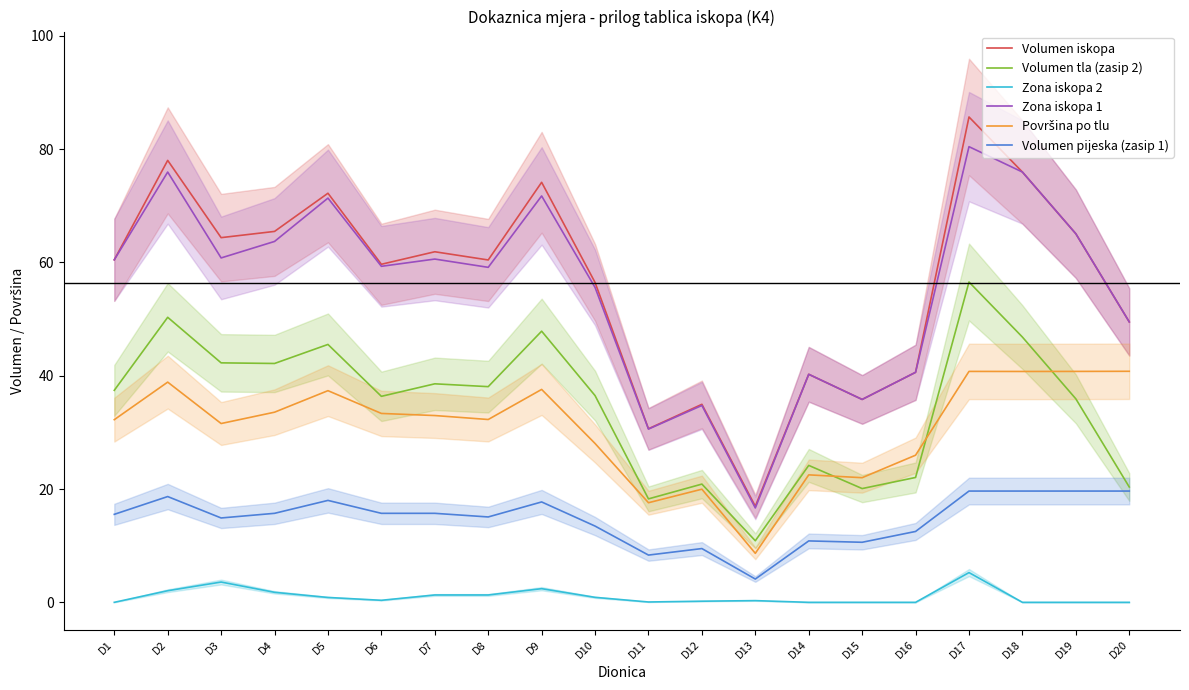

Where is Zona iskopa 1 nearest to the value 48?

D20